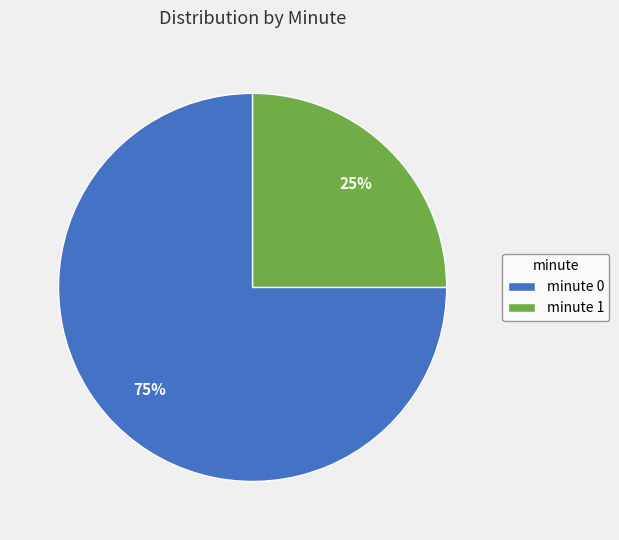

Is minute 0 the majority of the pie?

Yes